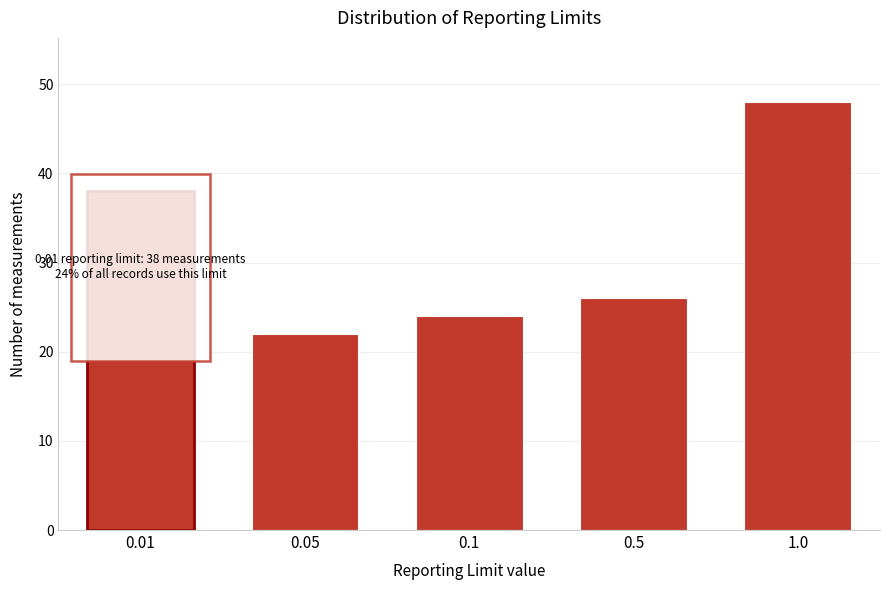

Reading left to right, extract all data points from this chart.

38	22	24	26	48